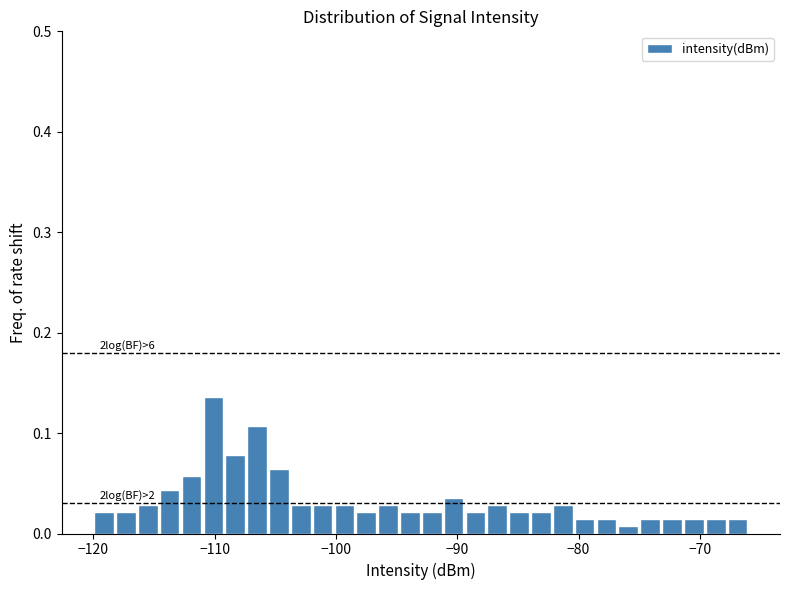

Read against the x-axis, roughly where is the centre of the tallest bar?

-110